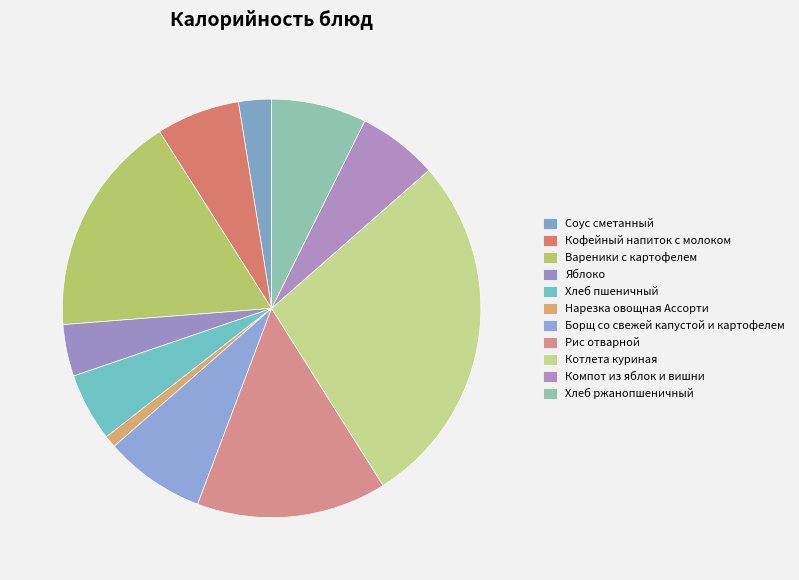

Is the sum of Соус сметанный and Вареники с картофелем greater than half?

No